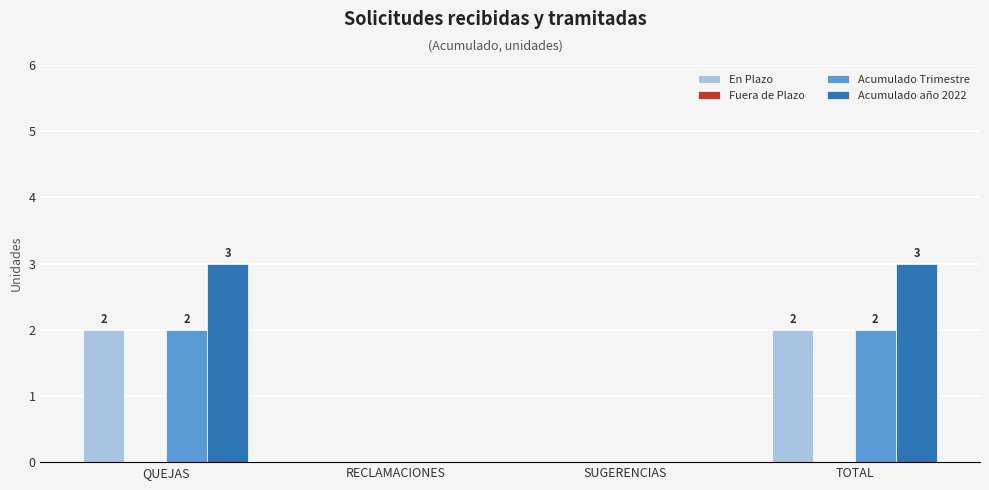

The value of Acumulado año 2022 at QUEJAS is 3. True or false?

True